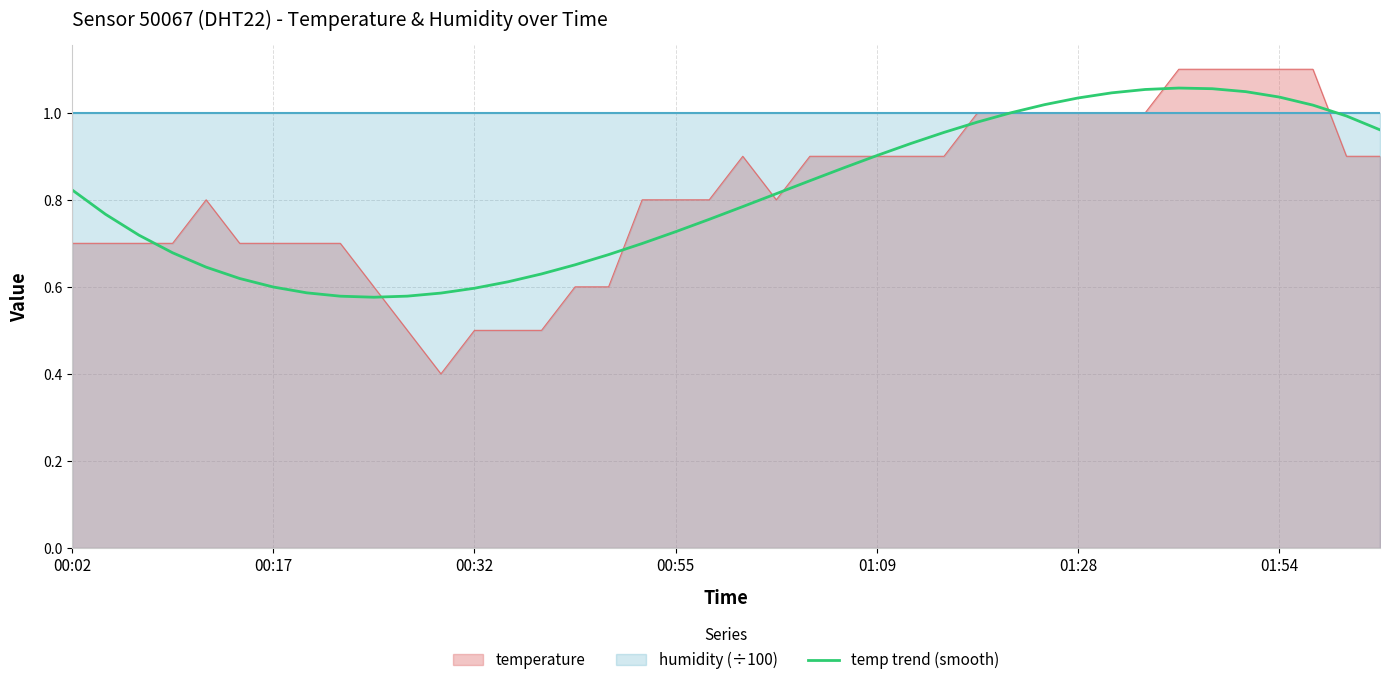

How many lines are shown in the chart?

1